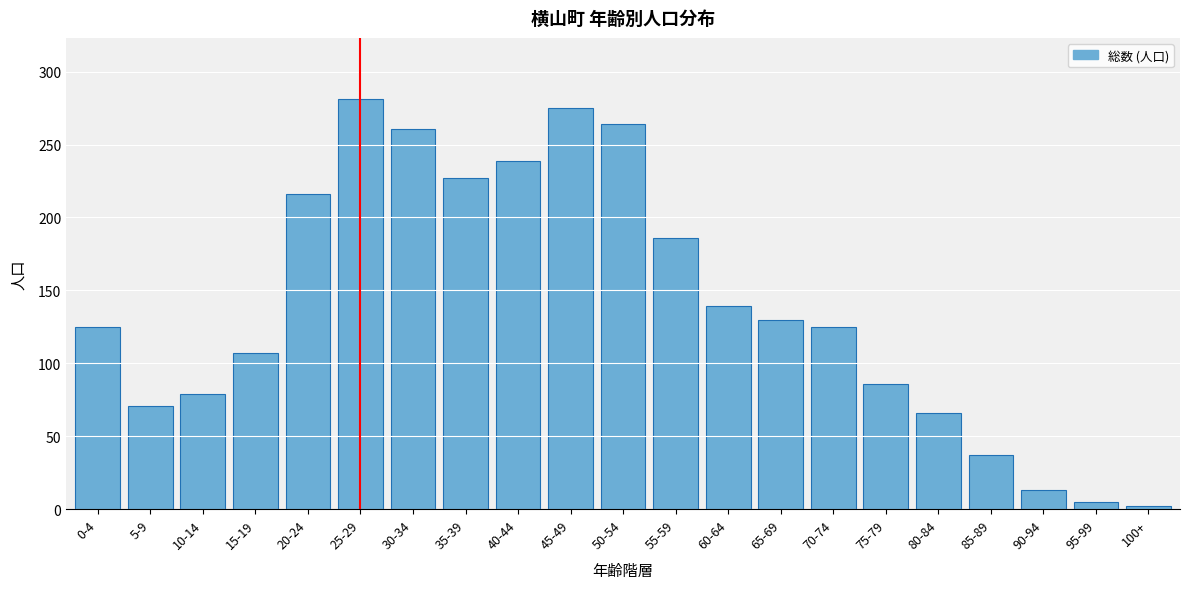

Reading left to right, extract all data points from this chart.

125	71	79	107	216	281	261	227	239	275	264	186	139	130	125	86	66	37	13	5	2